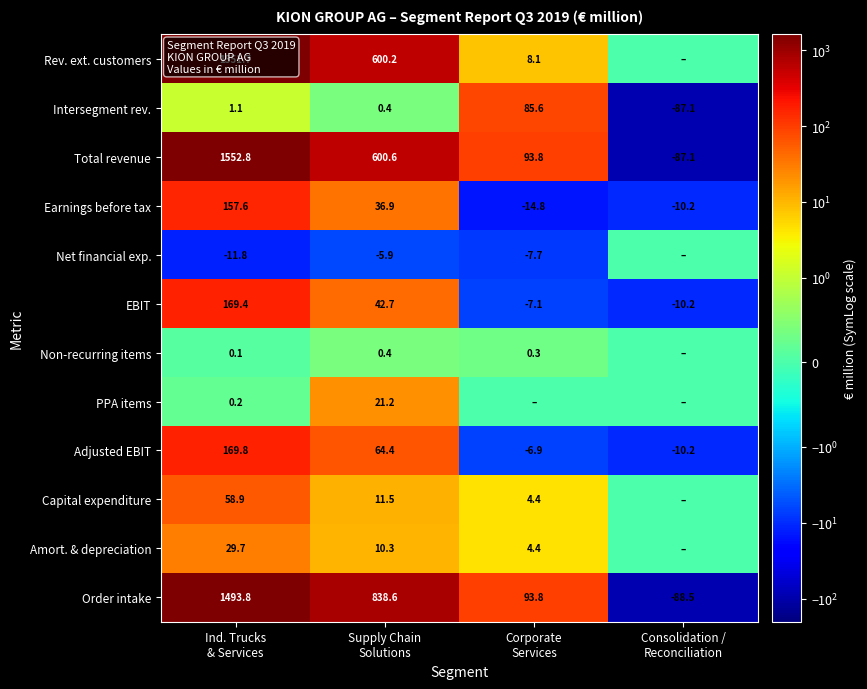

At which category is the sum across all series the highest?

Ind. Trucks
& Services